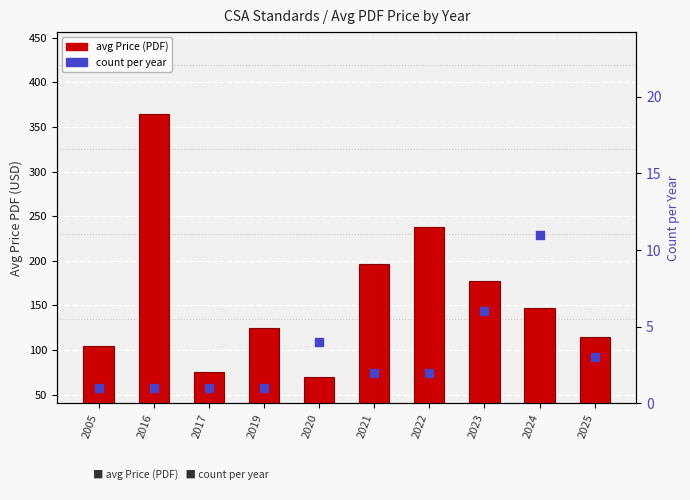

Which series reaches the maximum Y coordinate?

avg Price (PDF)